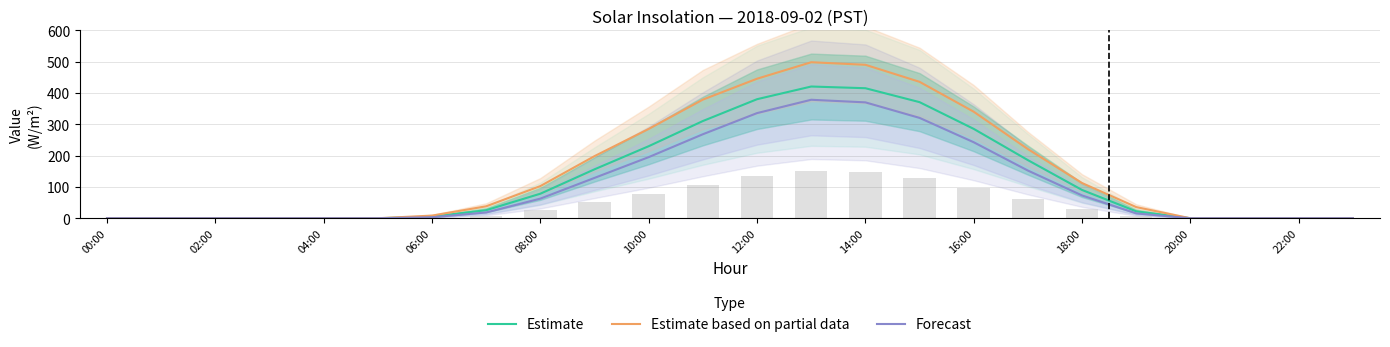

Is it true that Estimate equals 0.0 at 00:00?

True